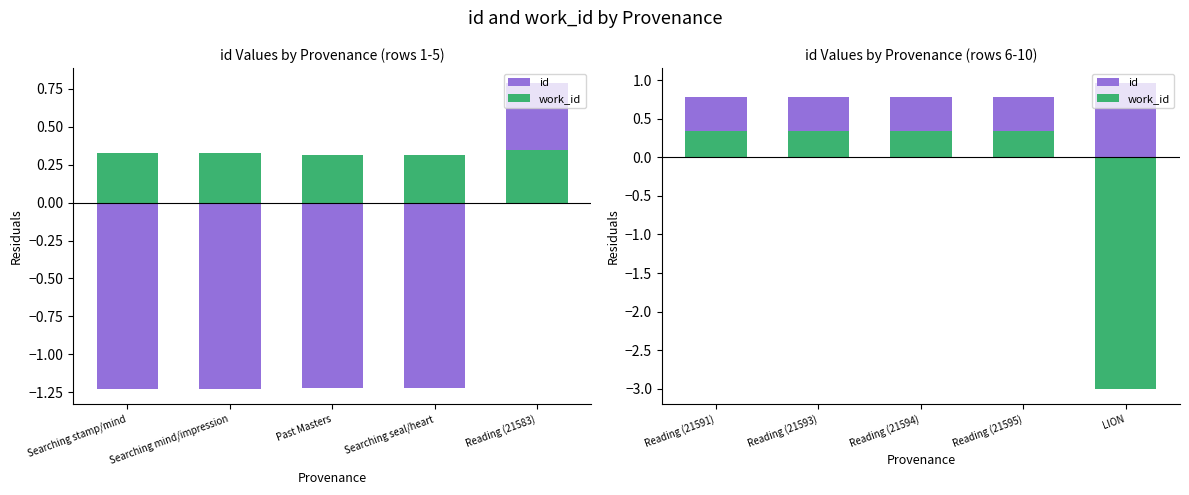

Rank the series by their average value, from highest to lowest.

id, work_id